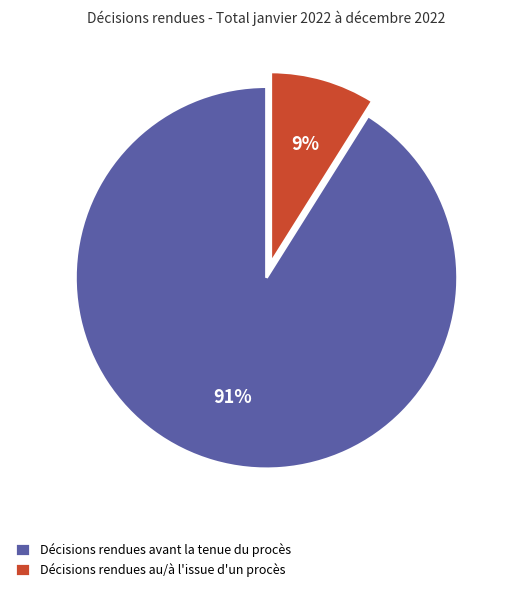

To the nearest percent, what is the difference between the Décisions rendues au/à l'issue d'un procès and Décisions rendues avant la tenue du procès slice percentages?

82%